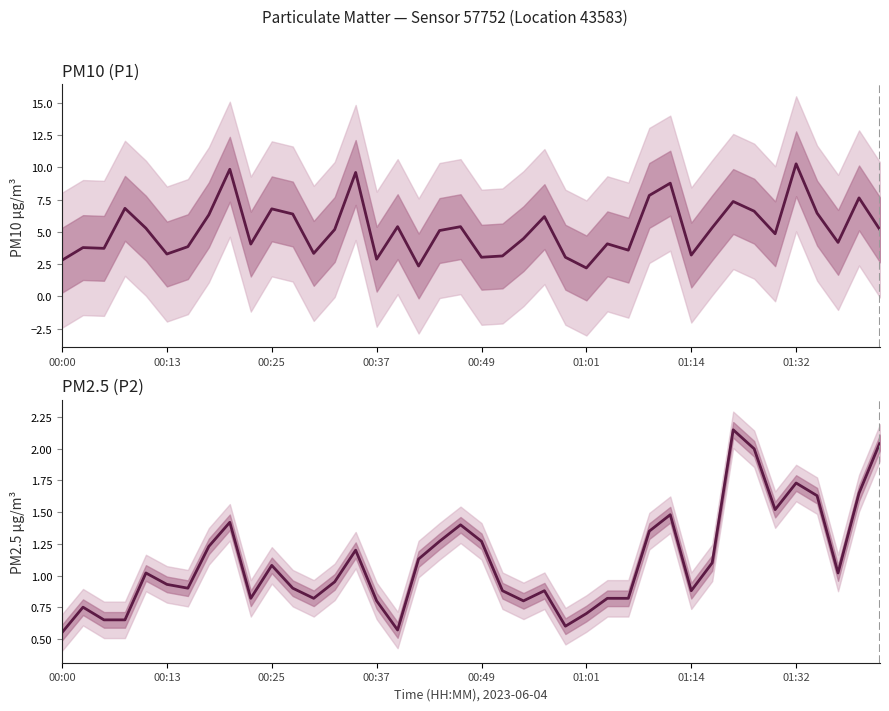

What is the highest value of the P1 series?

10.3